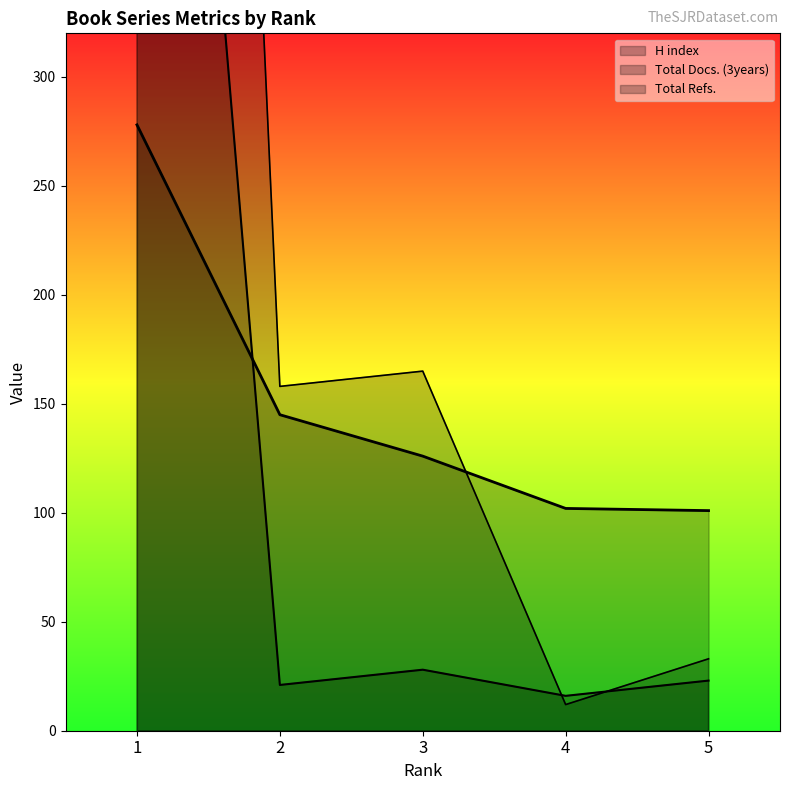

Reading left to right, list all the values displayed in this chart.

H index: 1=278	2=145	3=126	4=102	5=101
Total Docs. (3years): 1=804	2=21	3=28	4=16	5=23
Total Refs.: 1=1594	2=158	3=165	4=12	5=33